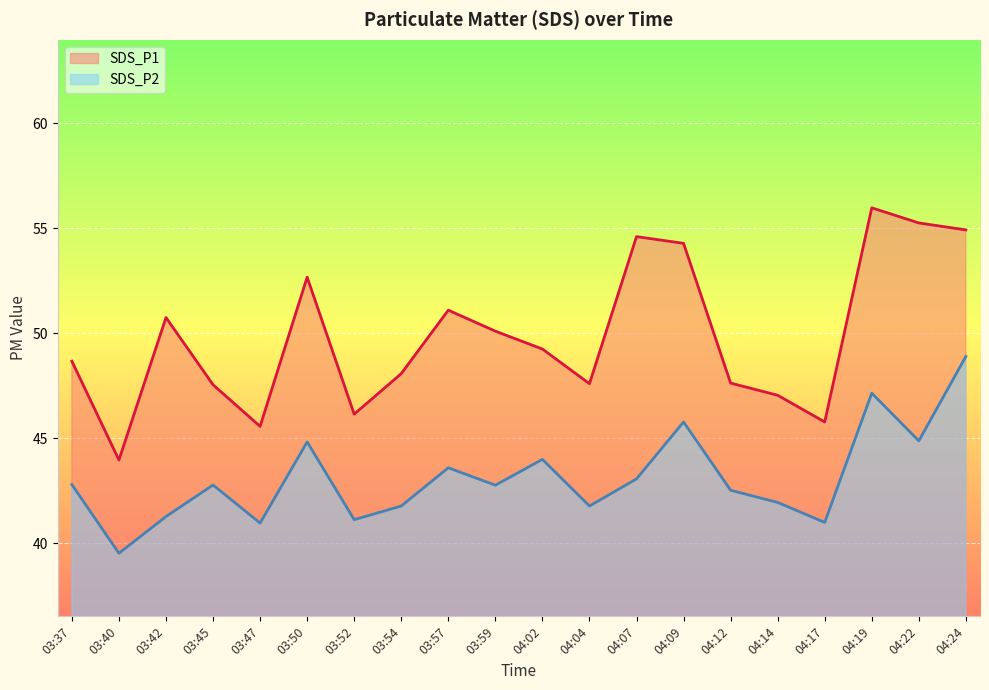

What is the difference between the SDS_P2 values at 03:37 and 04:14?

0.8